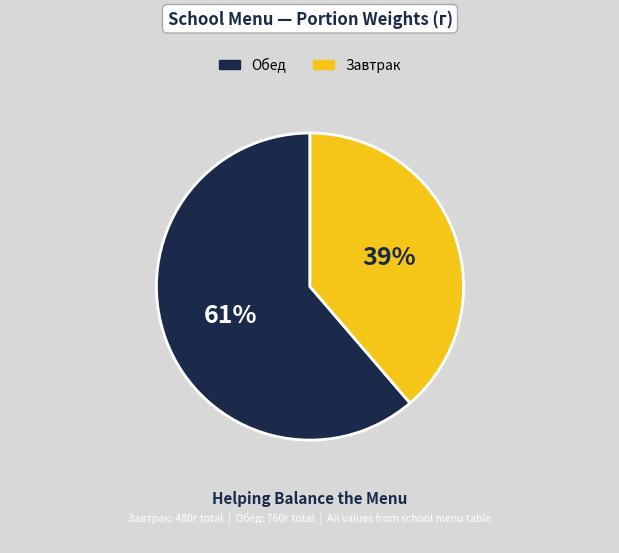

What percentage is the Завтрак slice, to the nearest percent?

39%